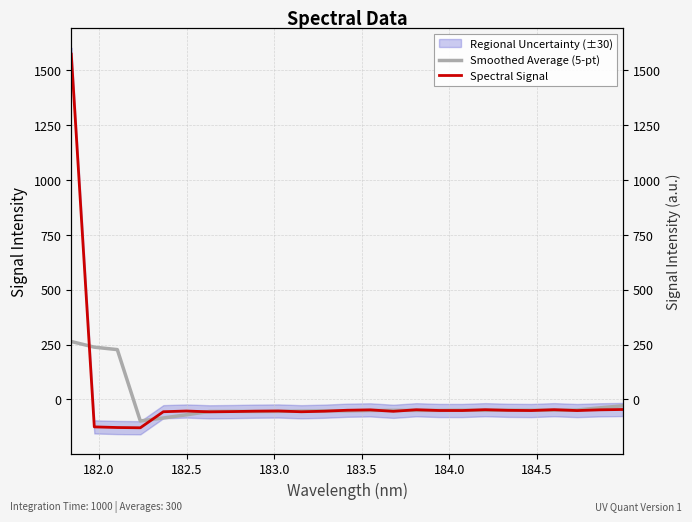

True or false: Smoothed Average (5-pt) has a value of -32.5 at 184.0.

False